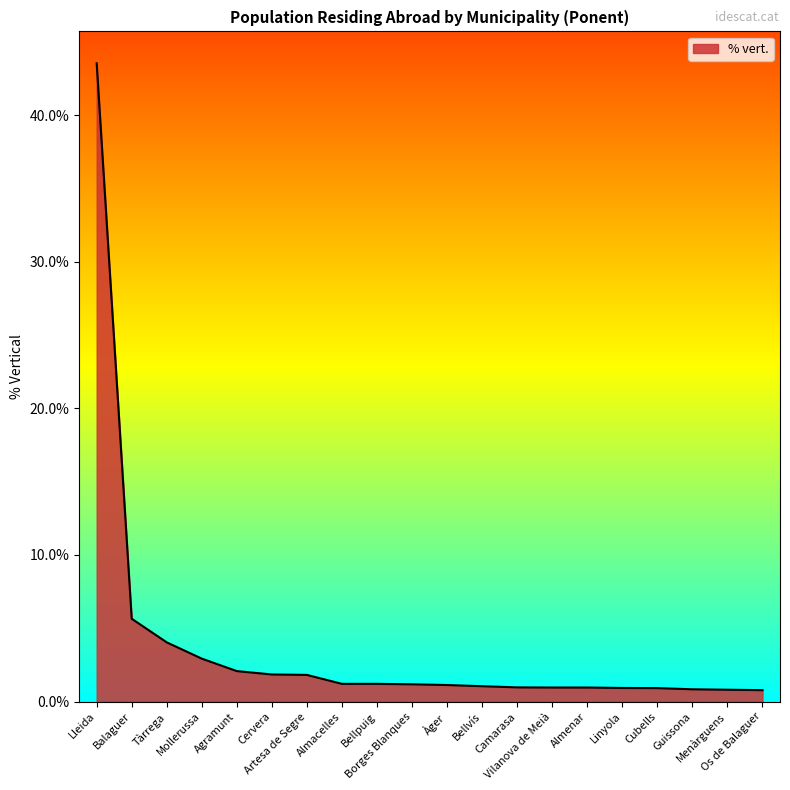

What is the average value?

3.7